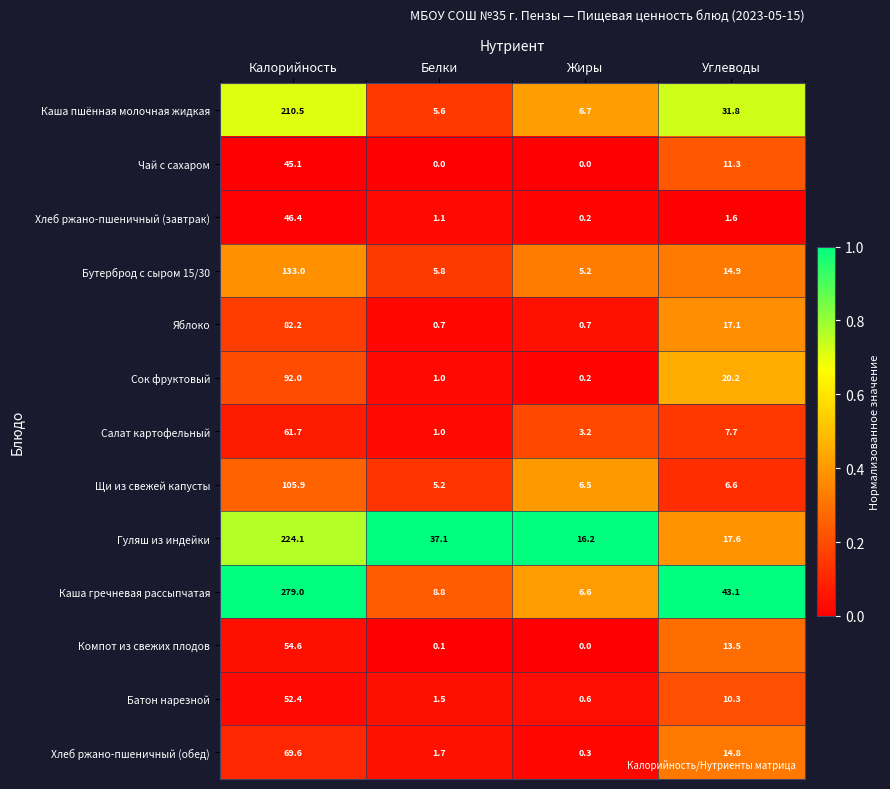

Which category has the lowest value in the Компот из свежих плодов series?

Жиры